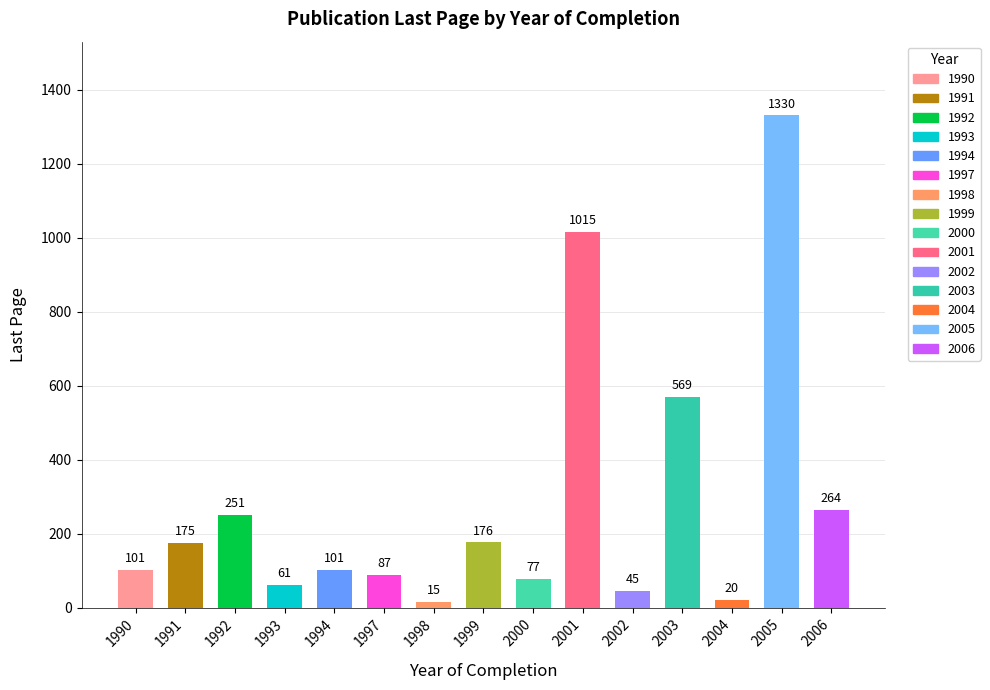

The chart shows a value of 899 at 2003. True or false?

False